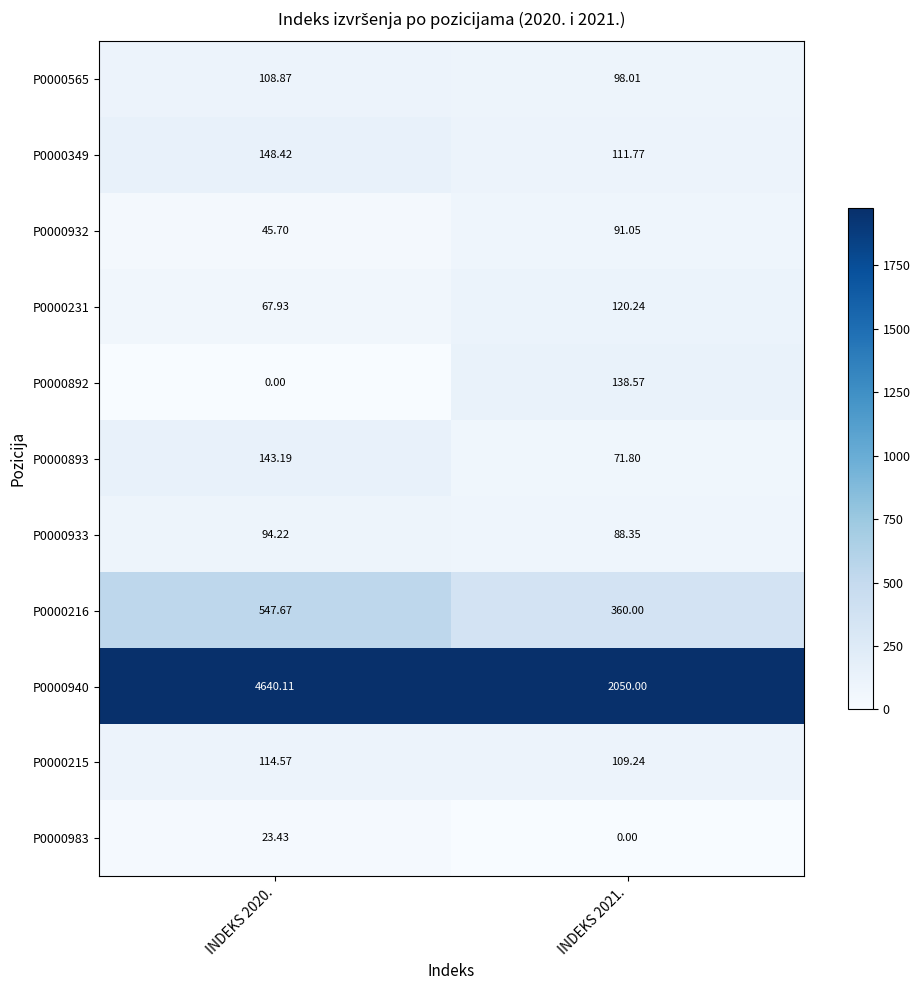

Is the value of P0000231 at INDEKS 2021. greater than the value of P0000933 at INDEKS 2020.?

Yes